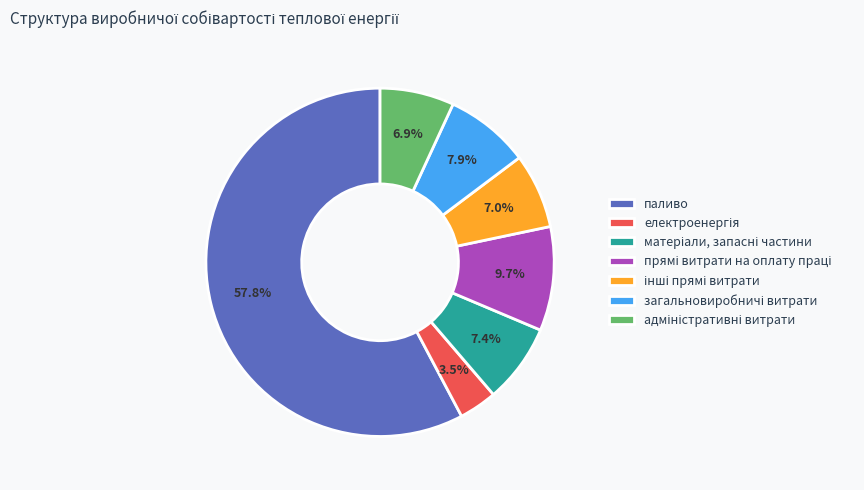

Is there any slice that represents more than half of the pie?

Yes